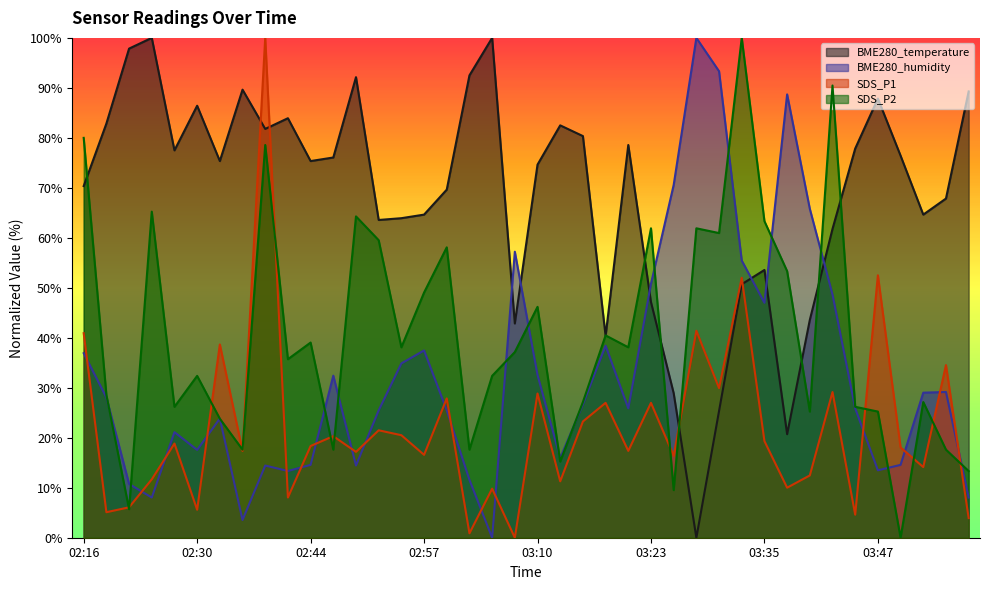

At which category is the sum across all series the highest?

02:39